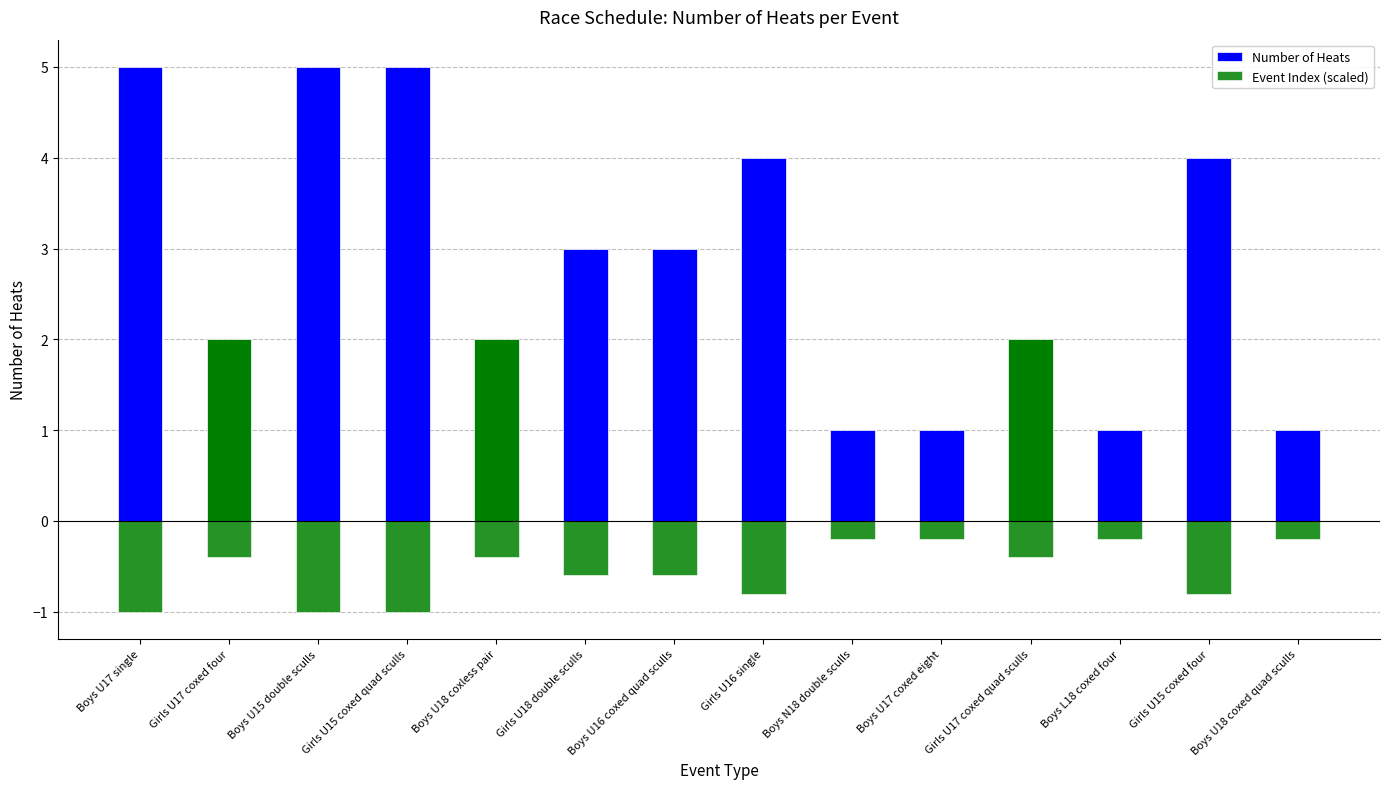

What is the minimum value for Number of Heats?

1.0